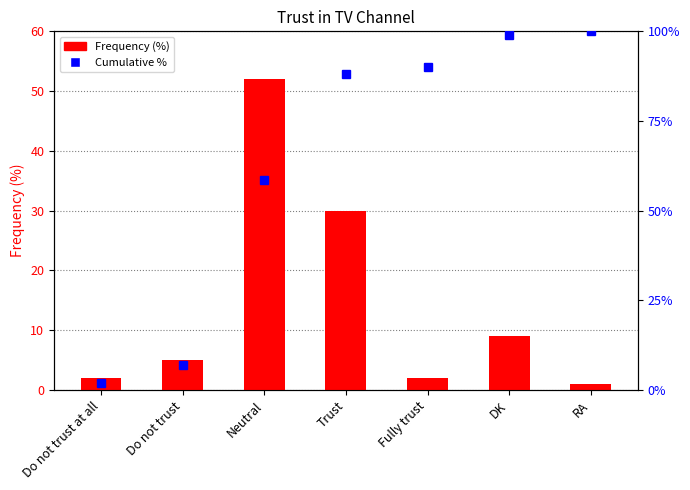

What is the maximum value shown in the chart?

100.0